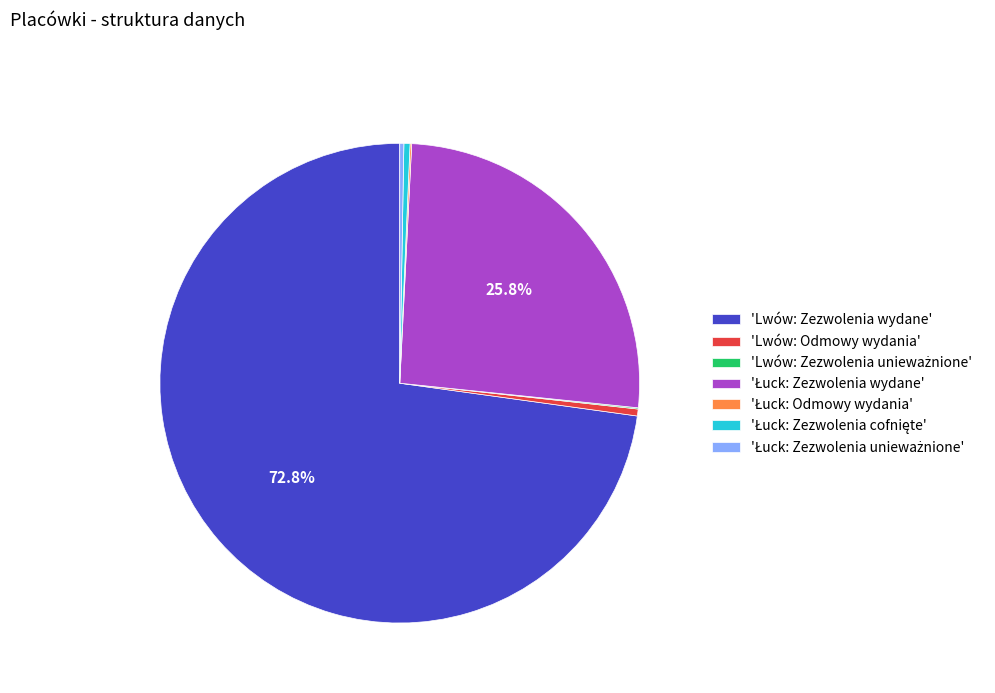

Which has a higher value, 'Lwów: Odmowy wydania' or 'Lwów: Zezwolenia wydane'?

'Lwów: Zezwolenia wydane'